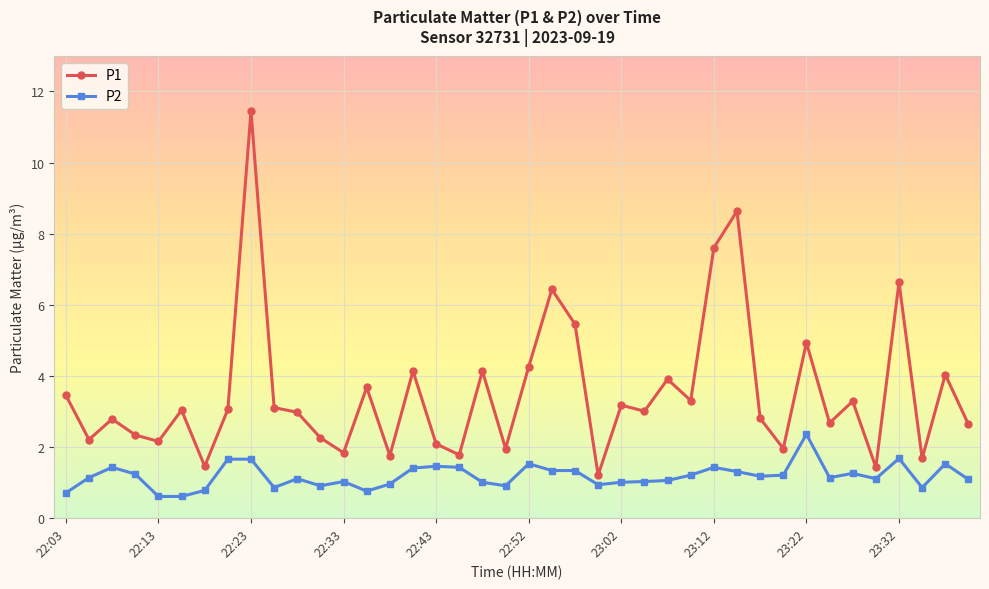

What is the minimum value for P2?

0.6